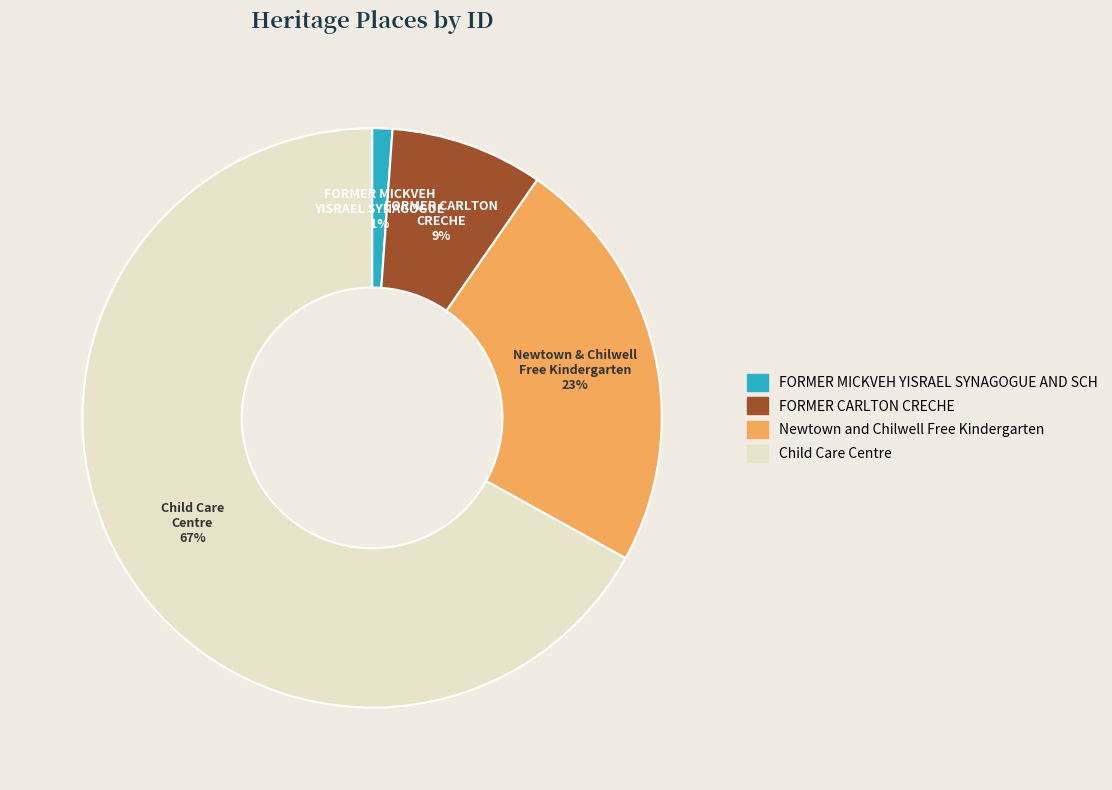

To the nearest percent, what is the difference between the largest and smallest slice percentages?

66%